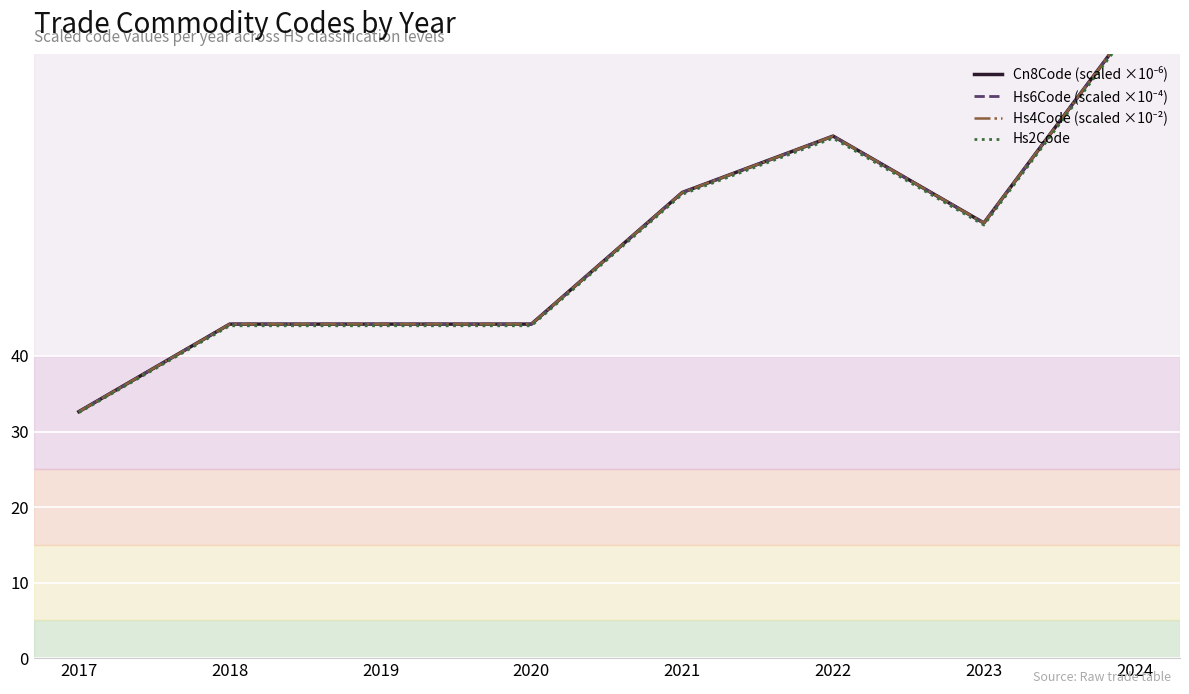

How many series are shown in this chart?

4